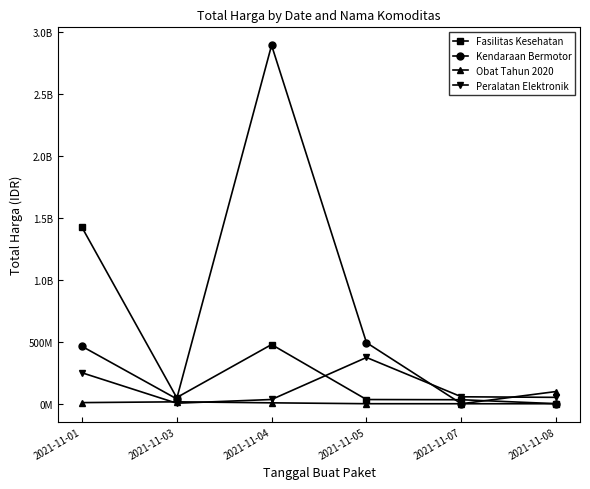

What are all the series names shown in the legend?

Fasilitas Kesehatan, Kendaraan Bermotor, Obat Tahun 2020, Peralatan Elektronik